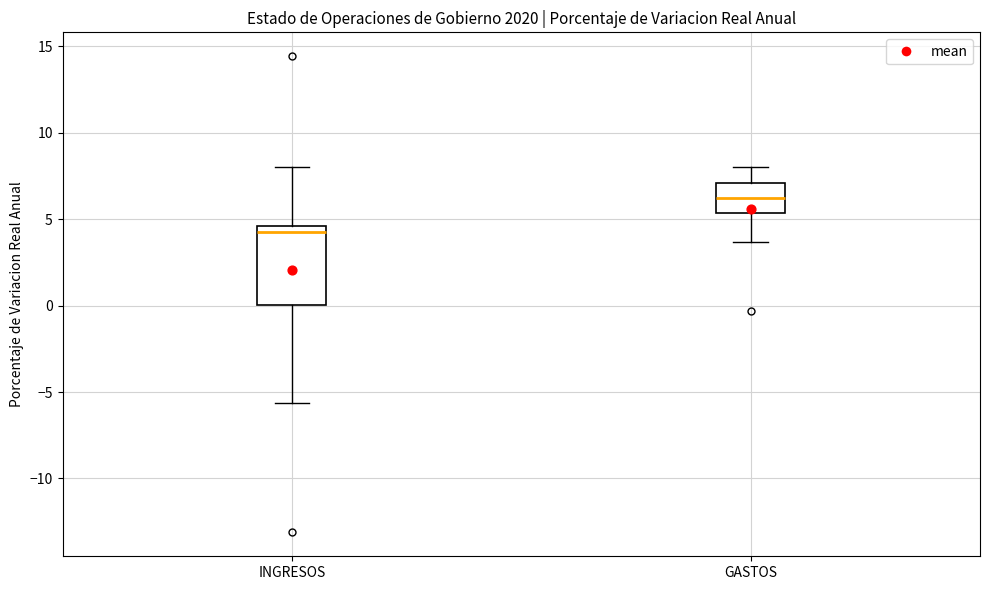

Which box has the highest median line?

GASTOS